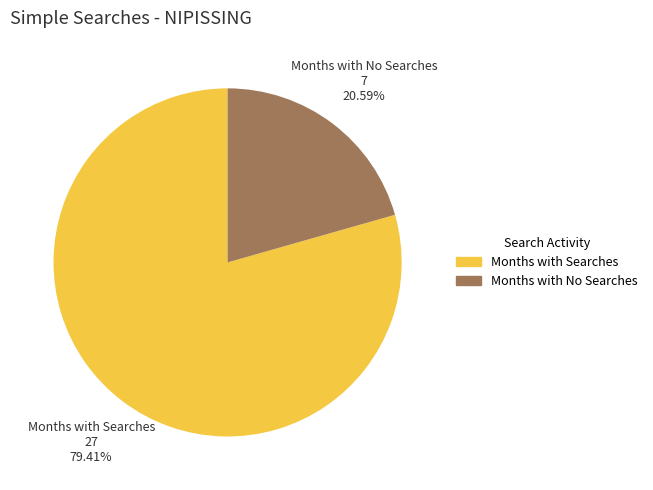

Is there a majority slice in this chart?

Yes